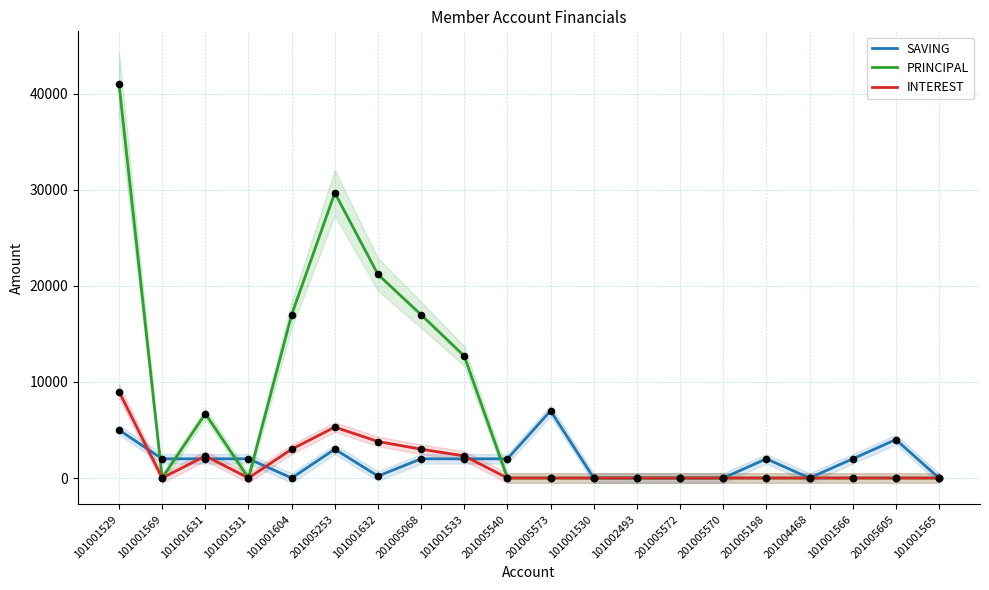

Is the value of SAVING at 101001530 greater than the value of INTEREST at 101001566?

No